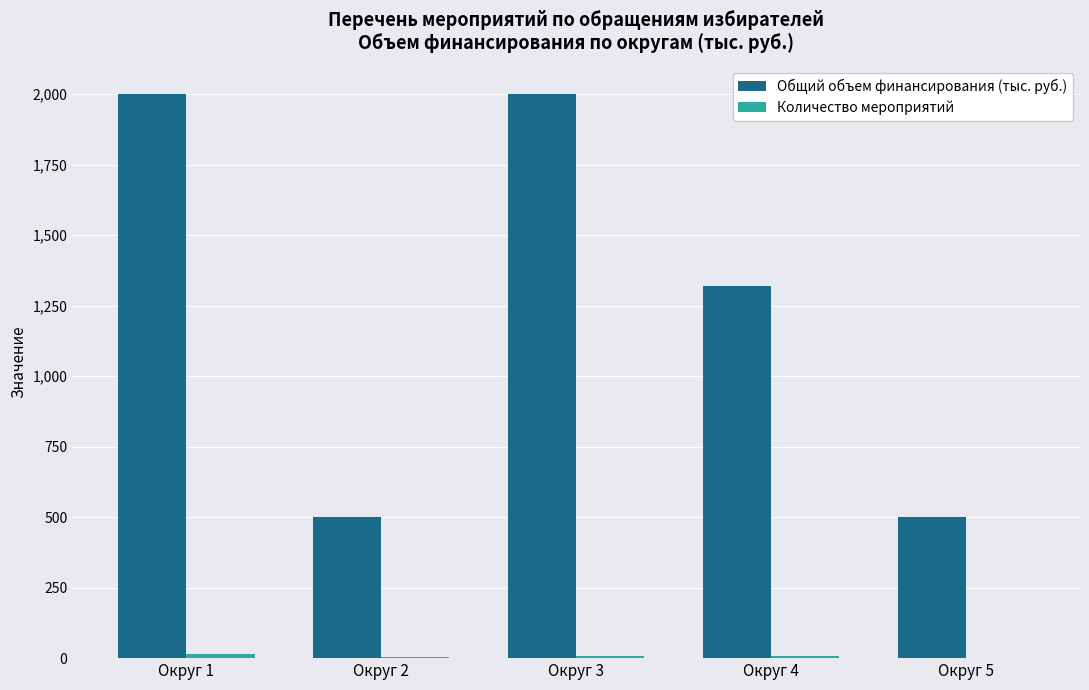

What is the sum of all Общий объем финансирования (тыс. руб.) values?

6320.0